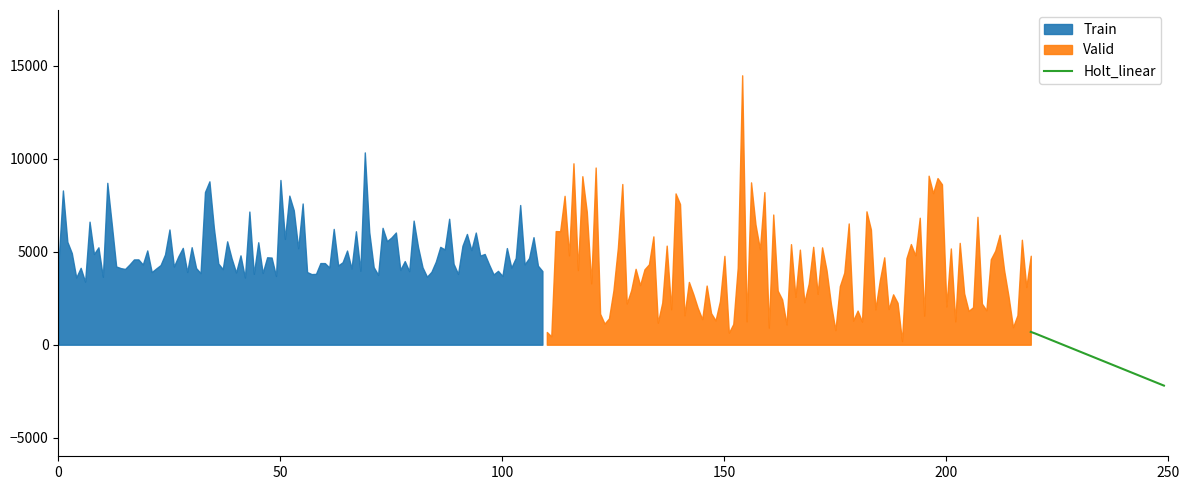

What is the maximum value for Holt_linear?

690